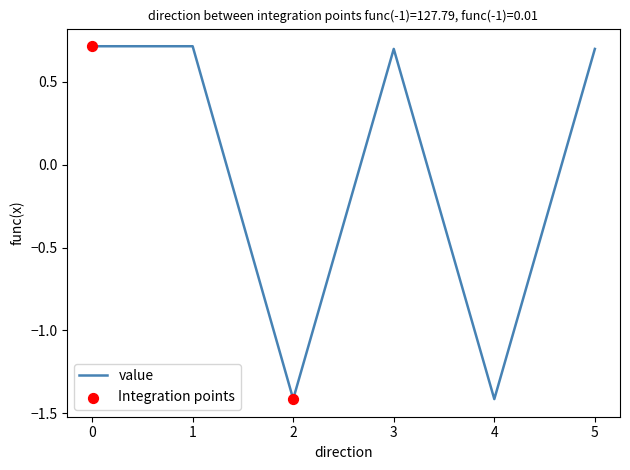

What is the change in value from 0 to 4?

-2.1